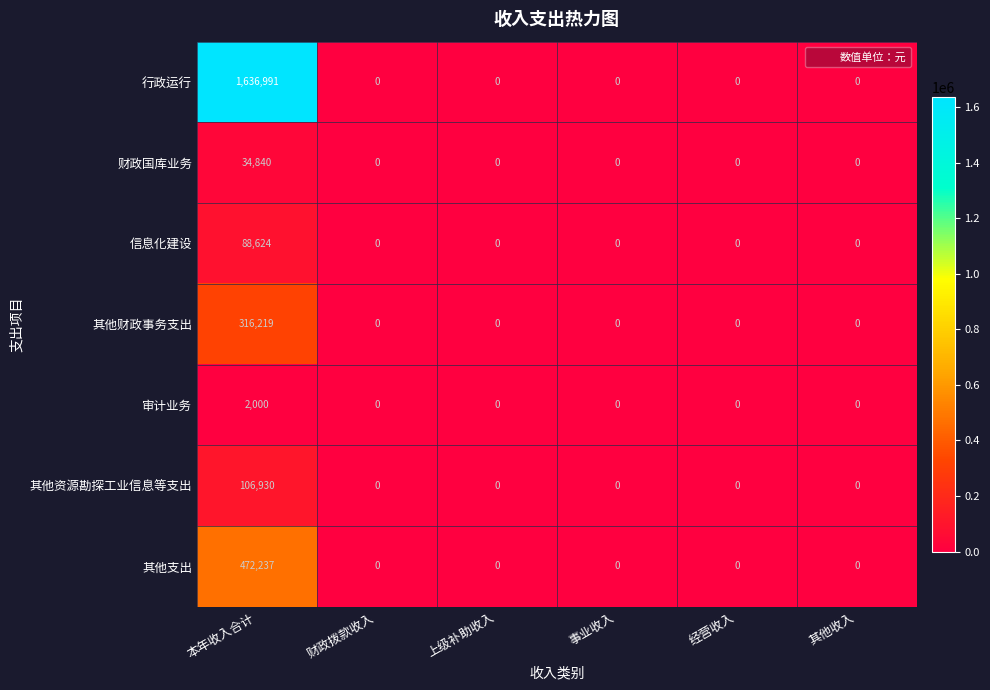

Rank the series by their maximum value, from highest to lowest.

行政运行, 其他支出, 其他财政事务支出, 其他资源勘探工业信息等支出, 信息化建设, 财政国库业务, 审计业务